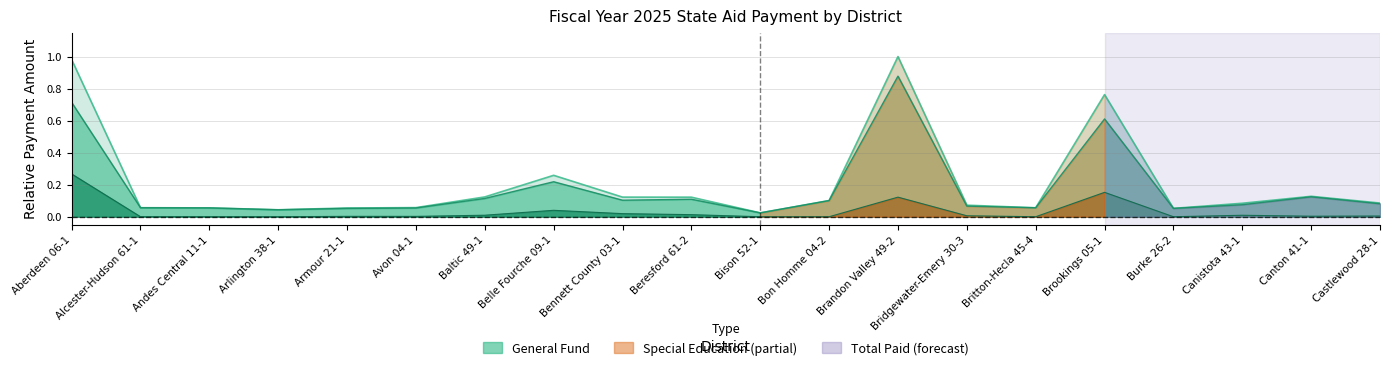

True or false: Special Education and Total Paid intersect in this chart.

False